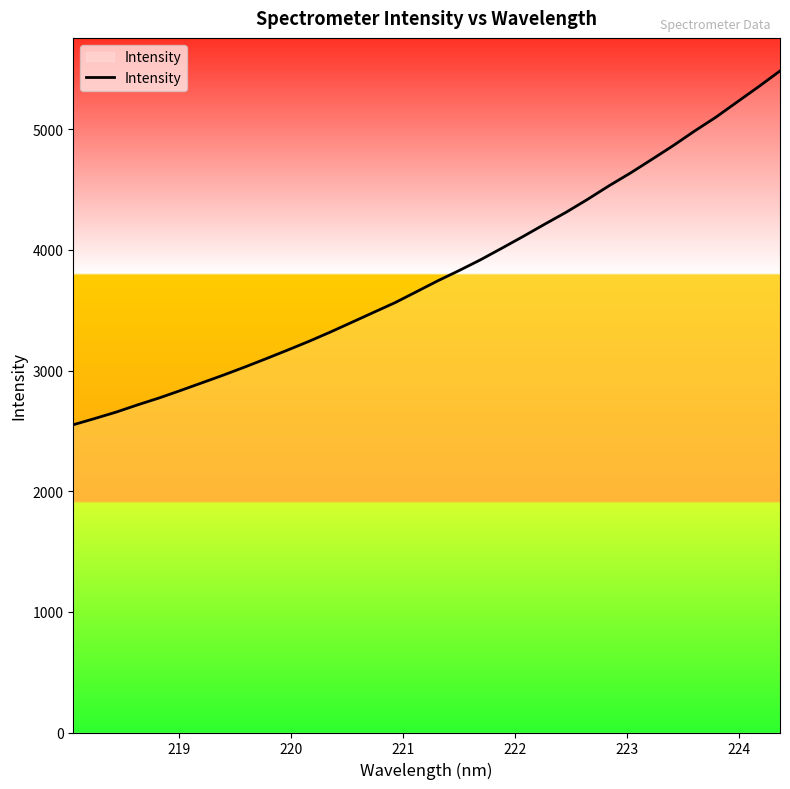

What is the difference between the maximum and minimum values?

2932.7